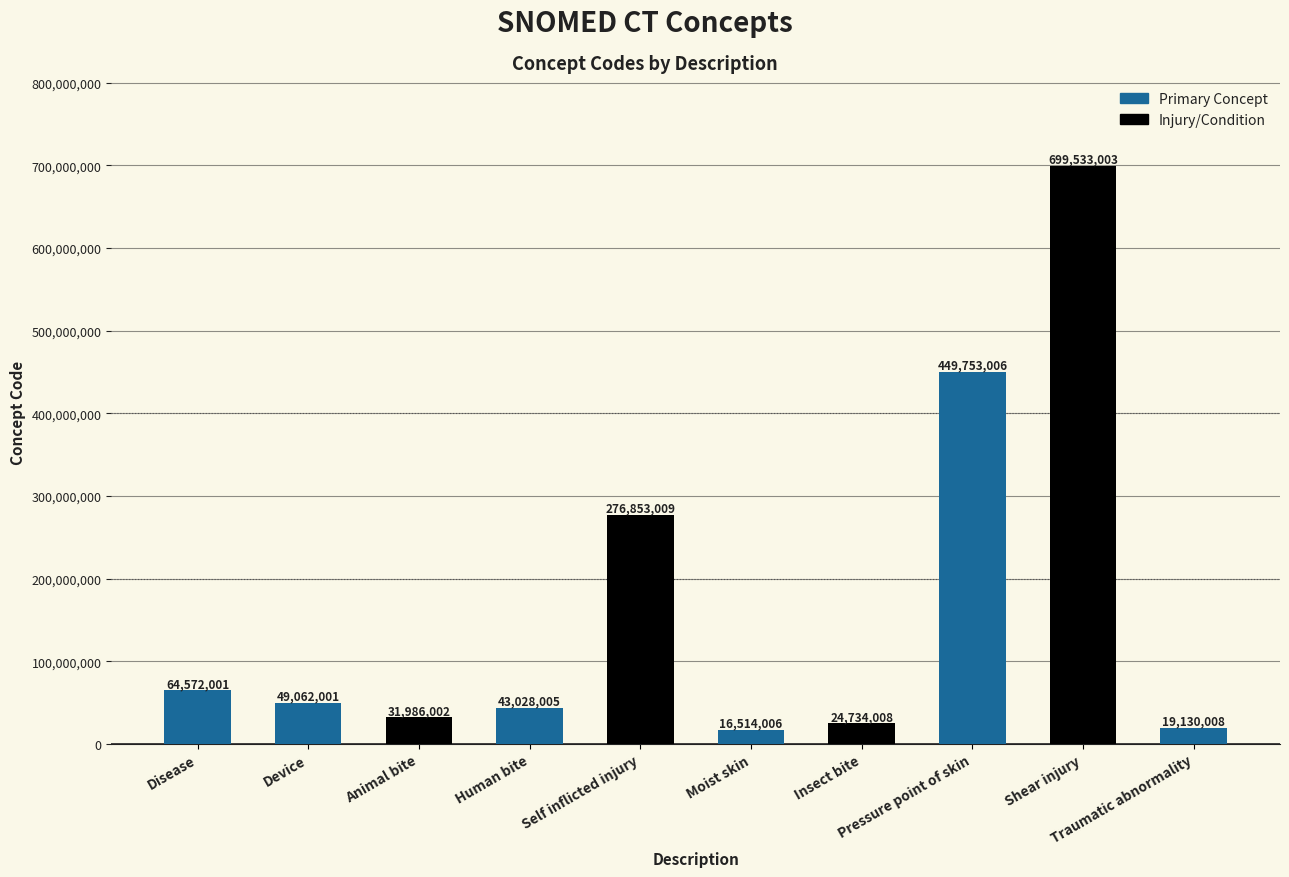

Reading left to right, what are all the values shown in this chart?

64572001	49062001	31986002	43028005	276853009	16514006	24734008	449753006	699533003	19130008